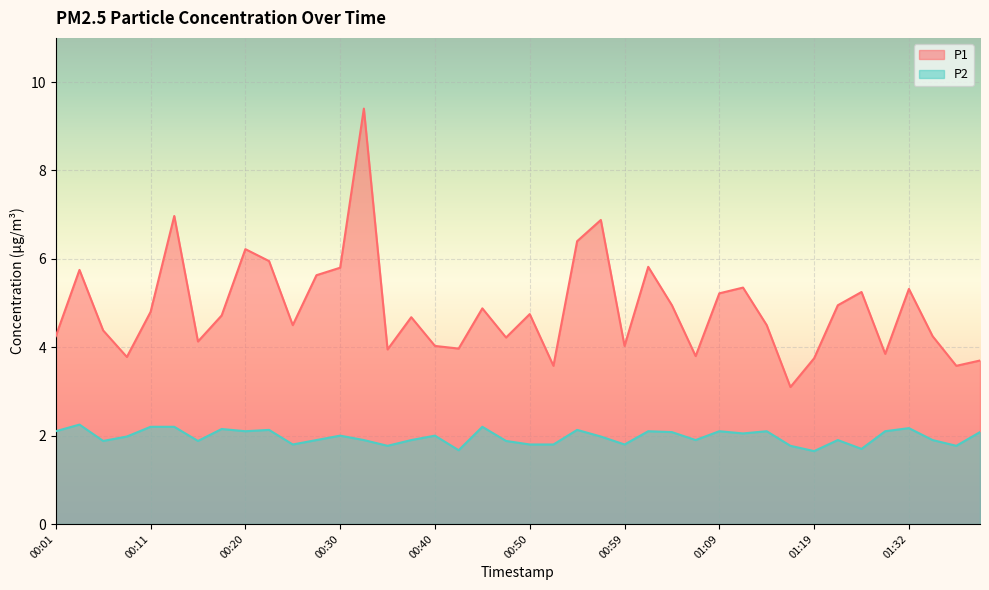

What are all the series names shown in the legend?

P1, P2